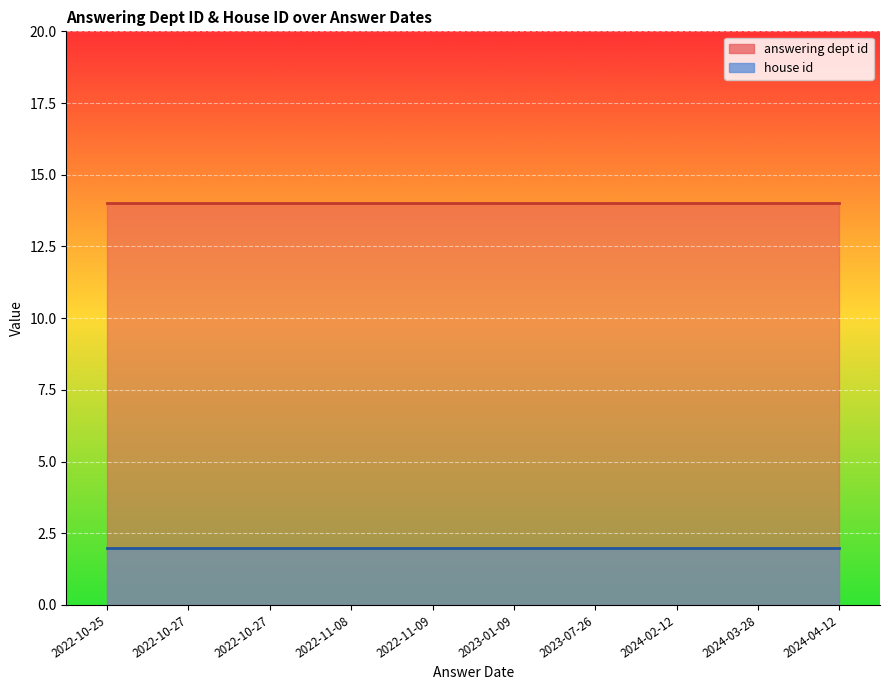

Which series changed the most between 2022-11-09 and 2024-02-12?

answering dept id